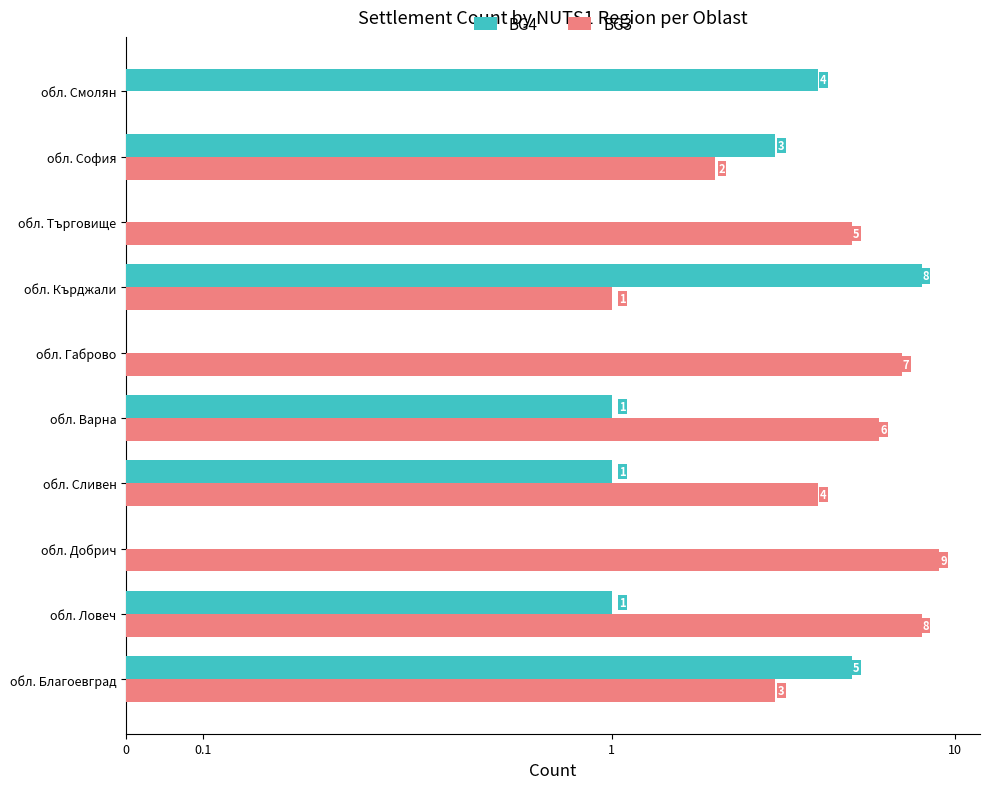

True or false: BG3 has a value of 1 at обл. Благоевград.

False